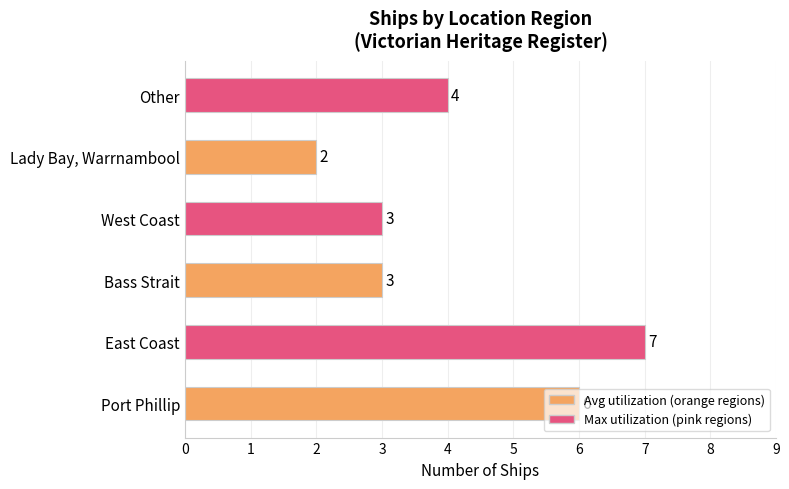

What value does the data have at Bass Strait?

3